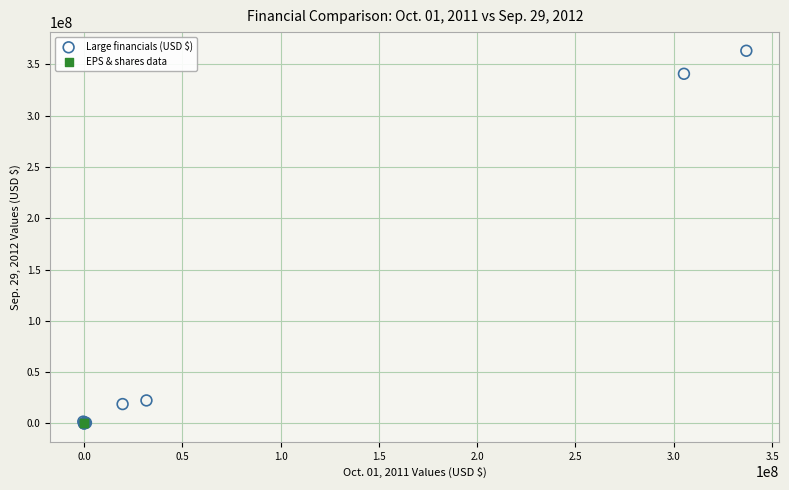

What are all the series names shown in the legend?

Large financials (USD $), EPS & shares data